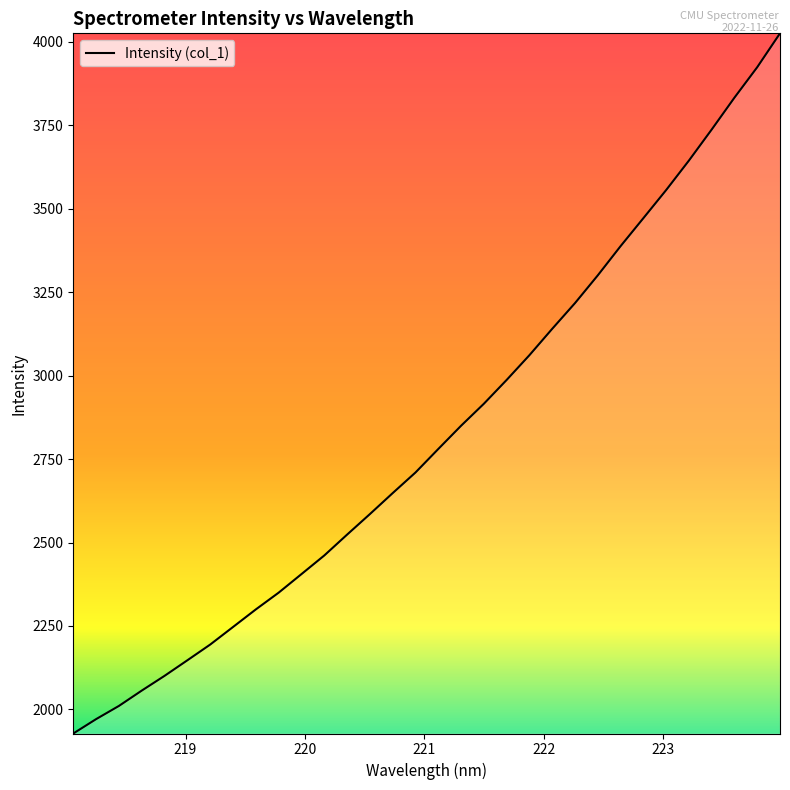

True or false: there are more than 2 points higher than both neighbors.

False